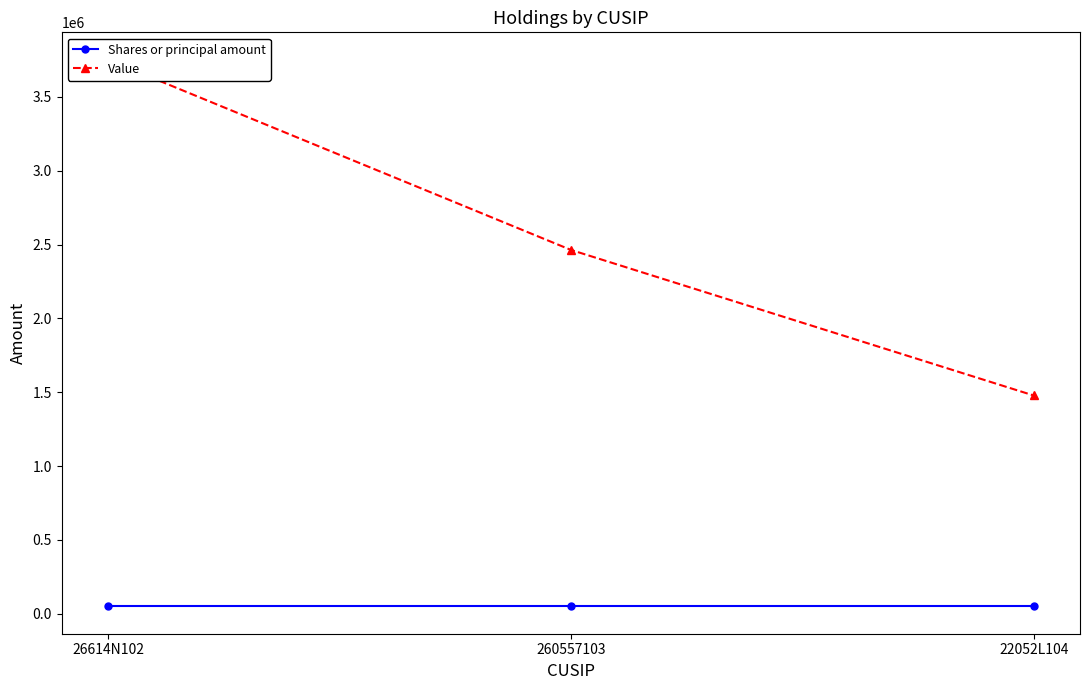

What position from the left is 260557103?

2